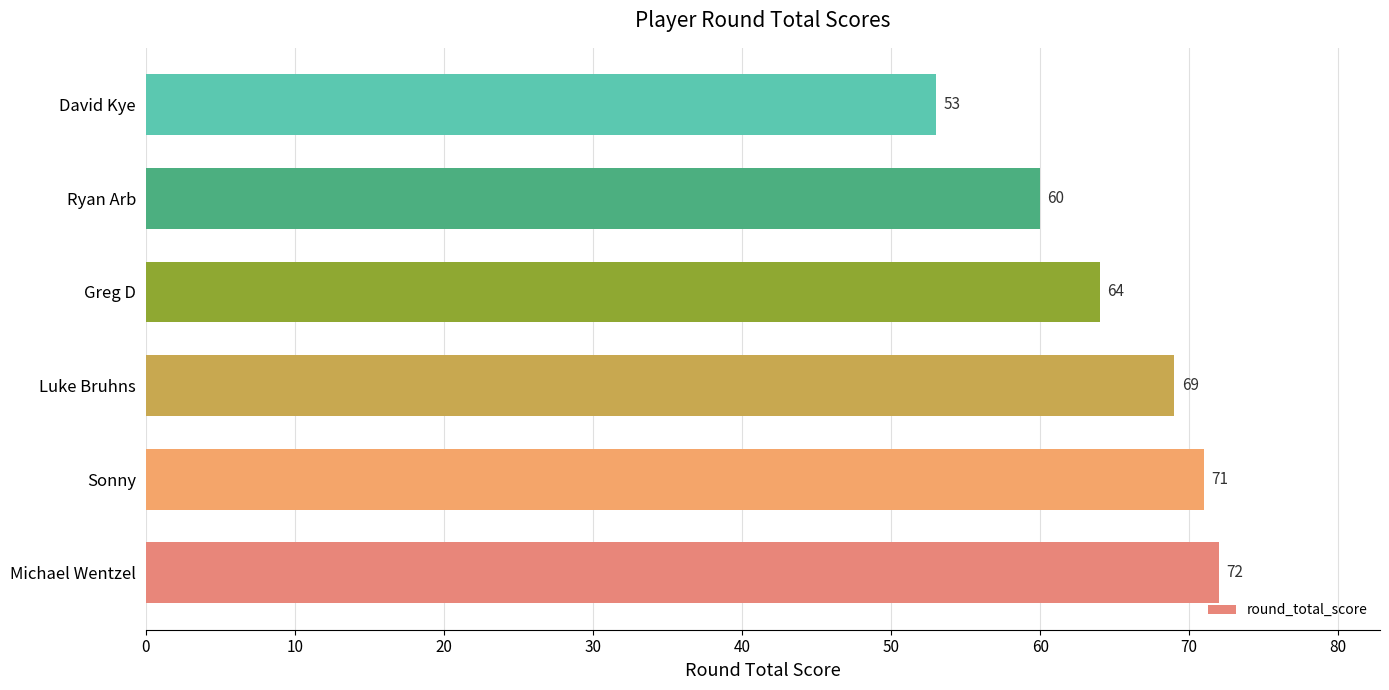

True or false: the data shows 123 at Michael Wentzel.

False